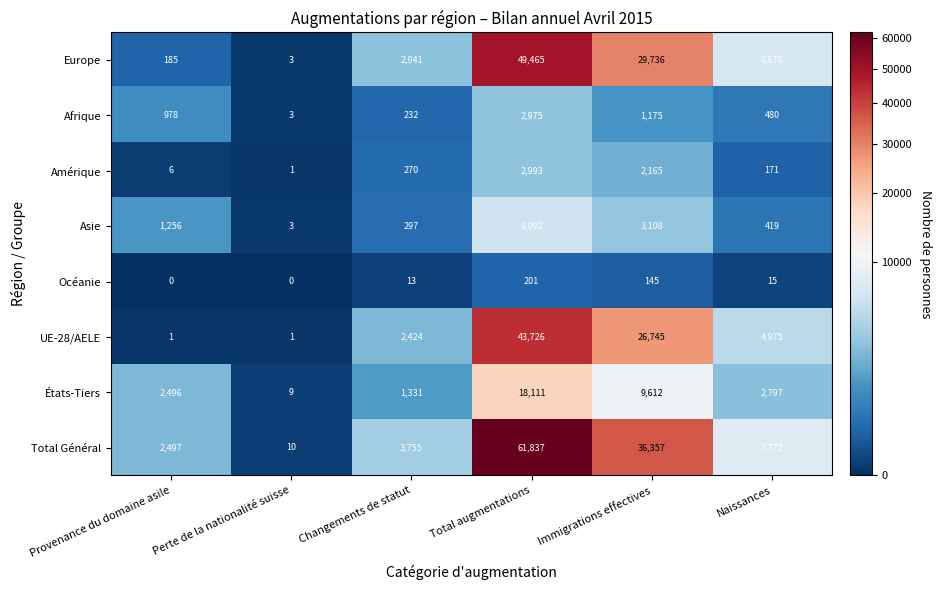

How many data points does each series have?

6